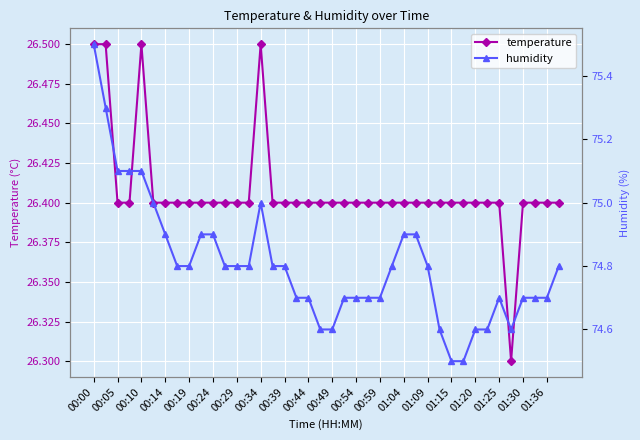

How many lines are shown in the chart?

2